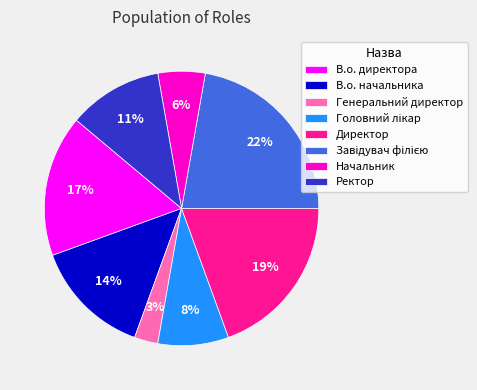

The В.о. директора slice represents 17% of the pie. True or false?

True